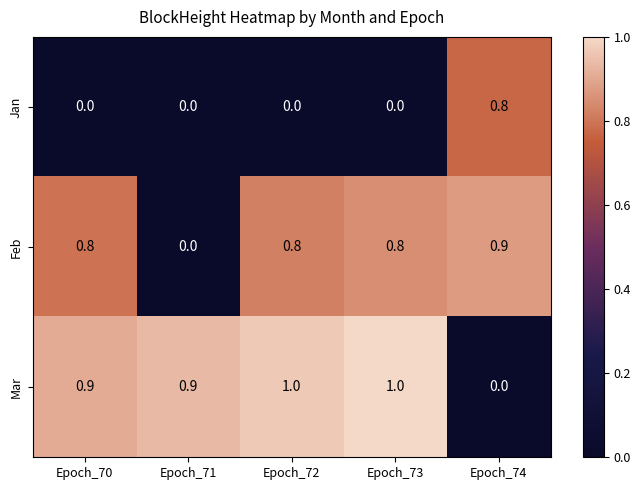

Reading left to right, transcribe all the data shown in this chart.

Jan: Epoch_70=0.0	Epoch_71=0.0	Epoch_72=0.0	Epoch_73=0.0	Epoch_74=0.8
Feb: Epoch_70=0.8	Epoch_71=0.0	Epoch_72=0.8	Epoch_73=0.8	Epoch_74=0.9
Mar: Epoch_70=0.9	Epoch_71=0.9	Epoch_72=1.0	Epoch_73=1.0	Epoch_74=0.0